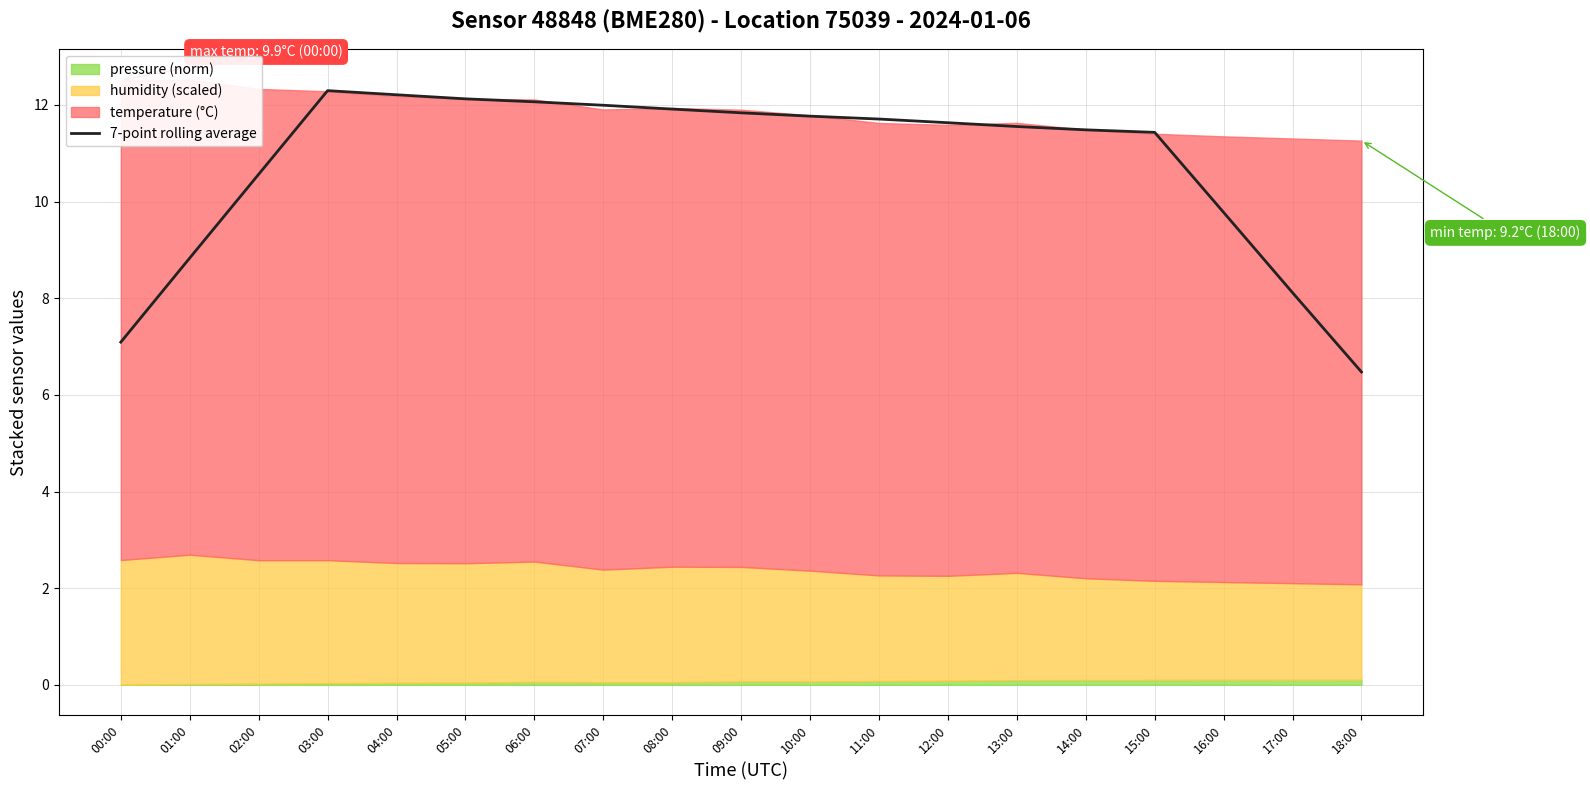

At which label is the value closest to 9?

01:00